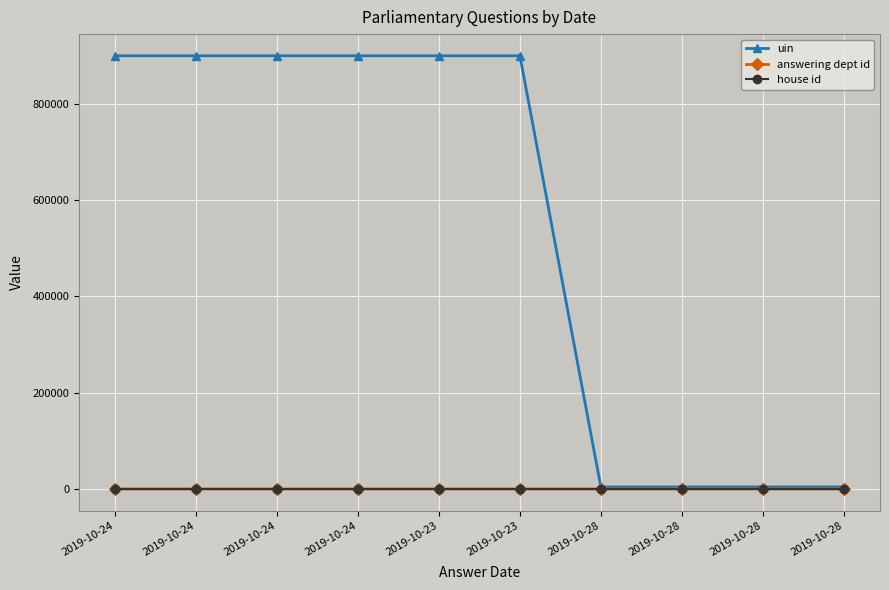

What is the average value of the answering dept id series?

32